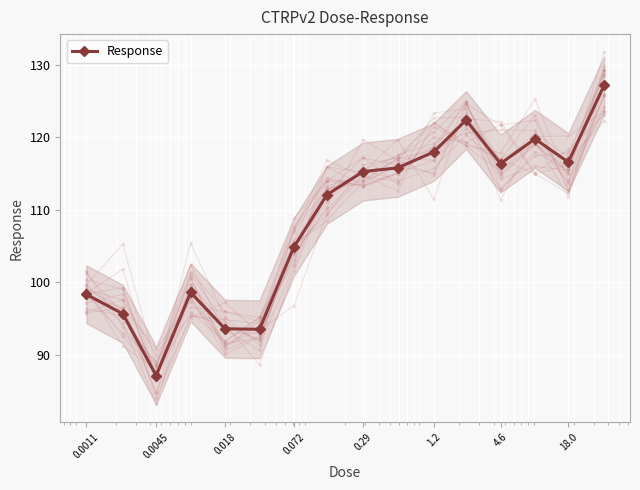

How many categories are shown in the chart?

16